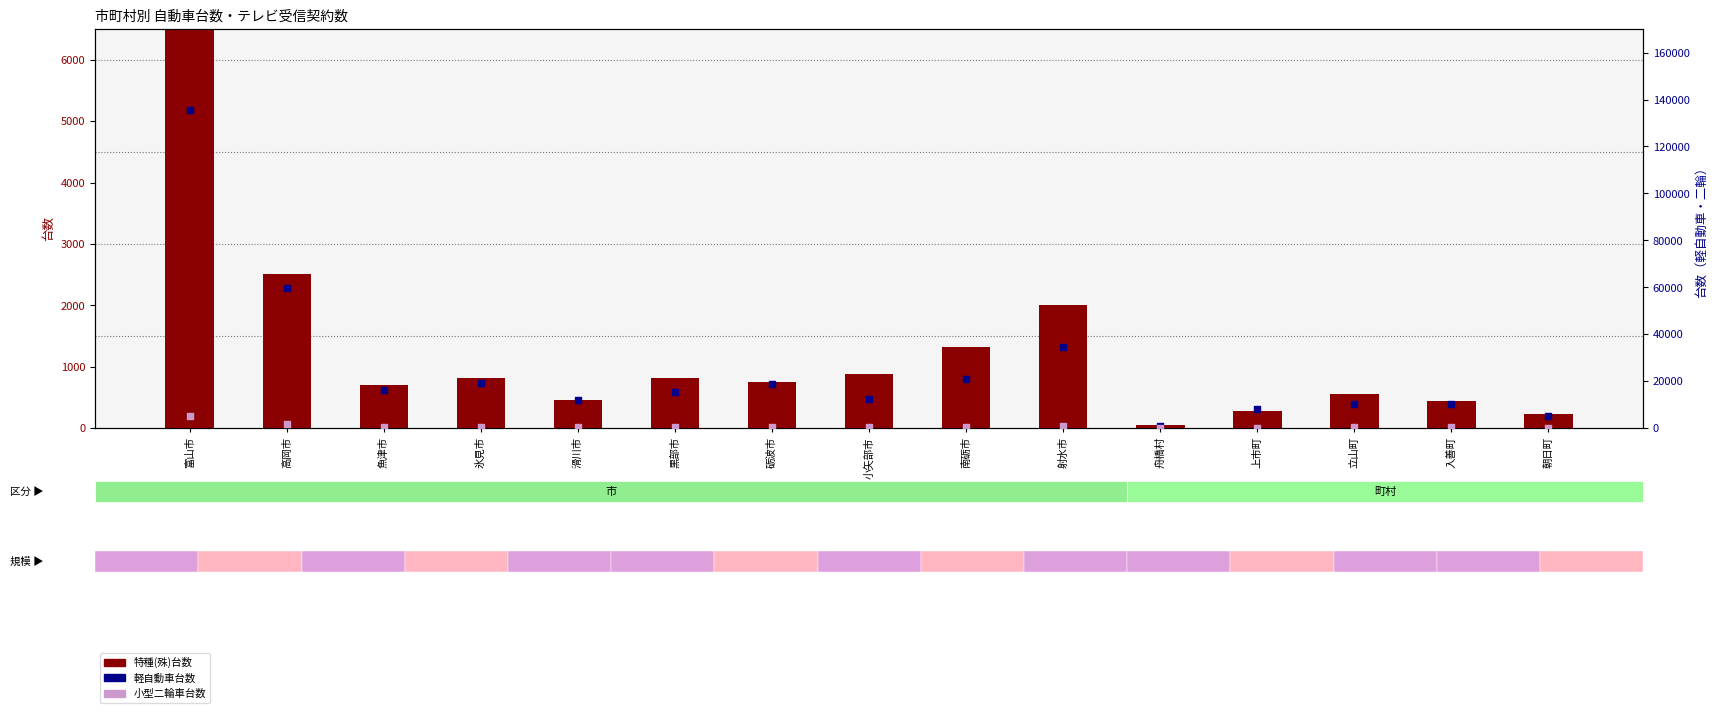

Which series contains the lowest Y value?

小型二輪車台数